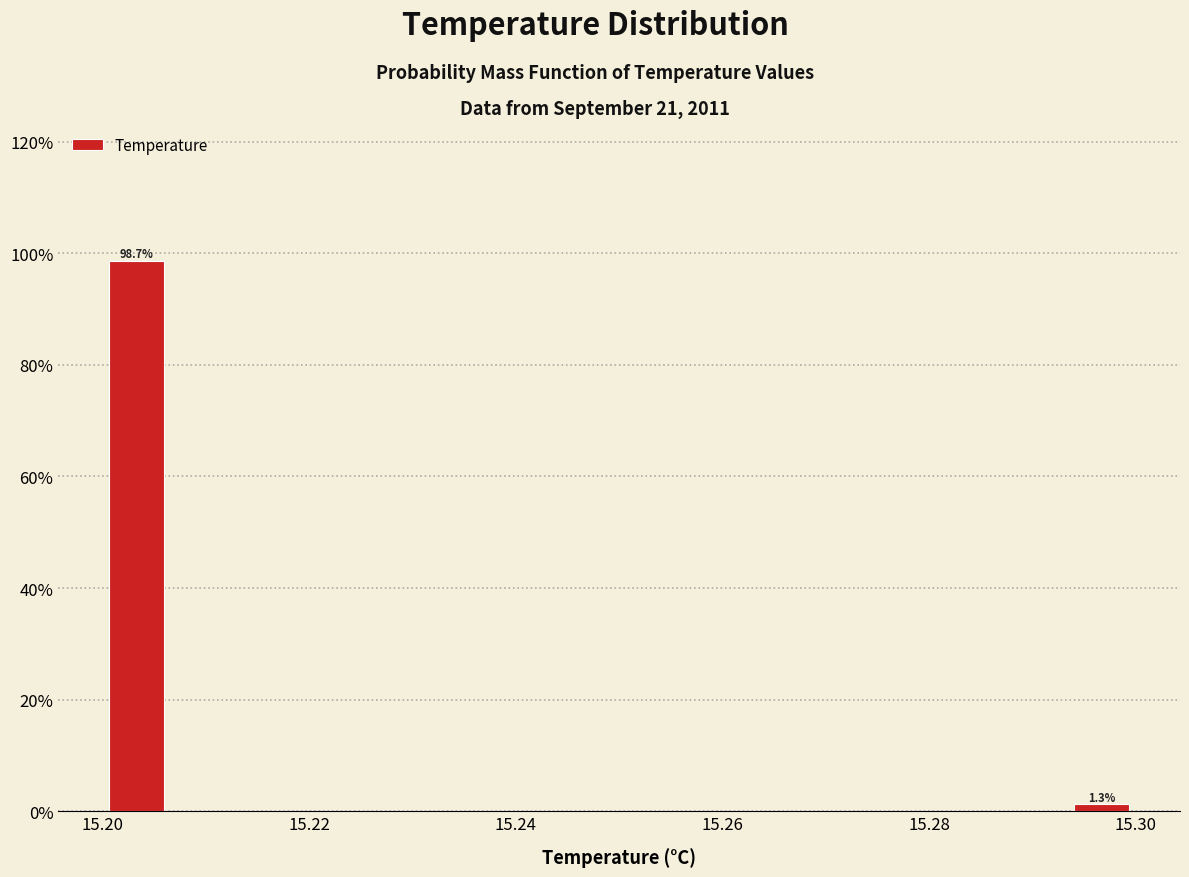

Read against the x-axis, roughly where is the centre of the tallest bar?

15.204